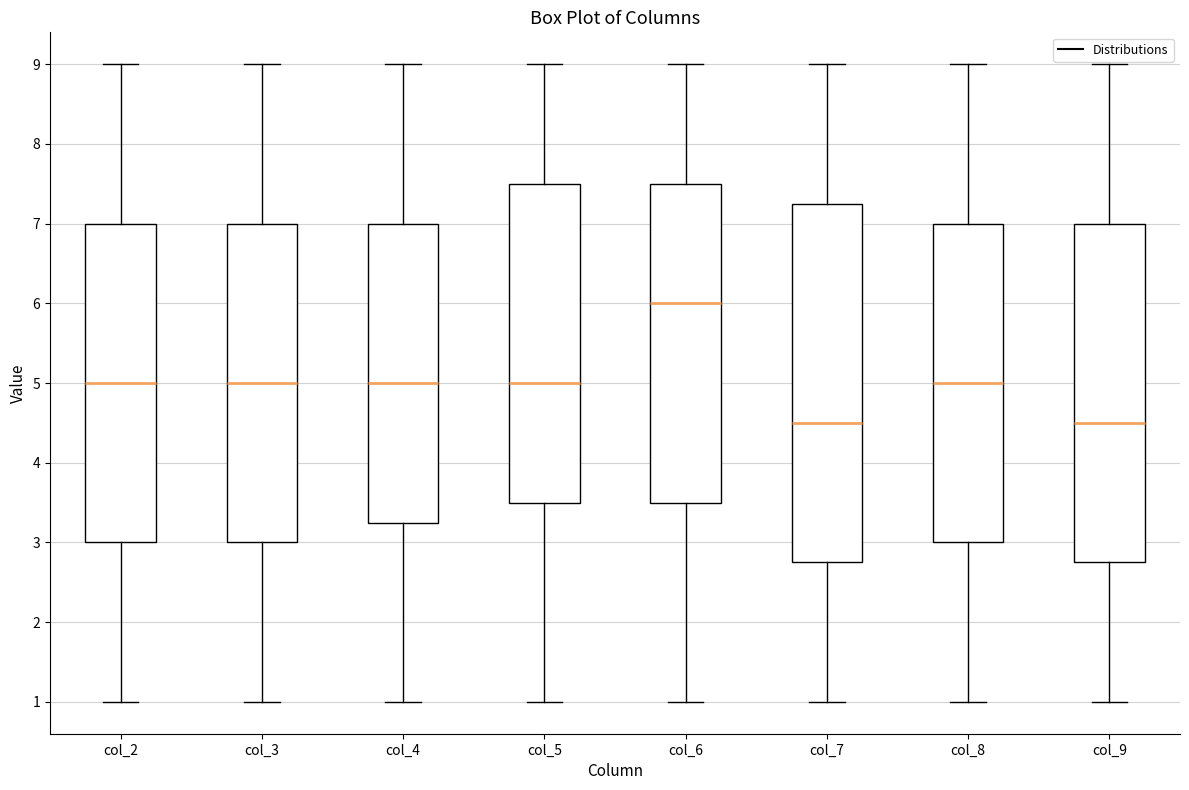

Which box is the tallest, from its lower edge to its upper edge?

col_7